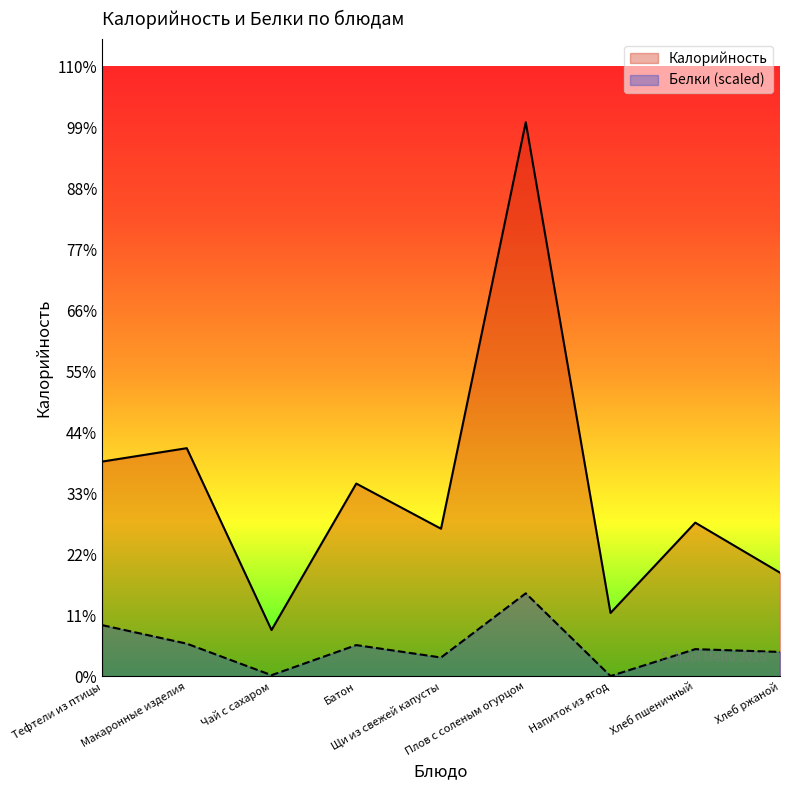

Reading left to right, transcribe all the data shown in this chart.

Калорийность: Тефтели из птицы=176.0	Макаронные изделия=187.0	Чай с сахаром=38.0	Батон=158.0	Щи из свежей капусты=121.0	Плов с соленым огурцом=454.0	Напиток из ягод=52.0	Хлеб пшеничный=126.0	Хлеб ржаной=85.0
Белки: Тефтели из птицы=42.0	Макаронные изделия=26.9	Чай с сахаром=1.0	Батон=25.7	Щи из свежей капусты=15.5	Плов с соленым огурцом=68.1	Напиток из ягод=0.3	Хлеб пшеничный=22.4	Хлеб ржаной=20.1